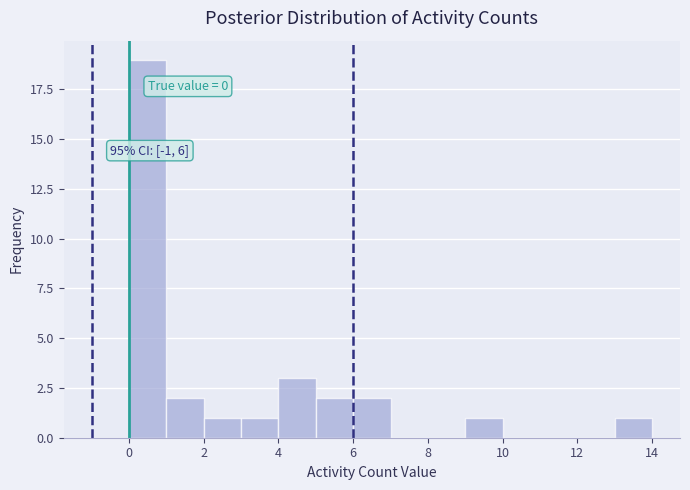

Which range on the x-axis has the tallest bar?

0 to 1